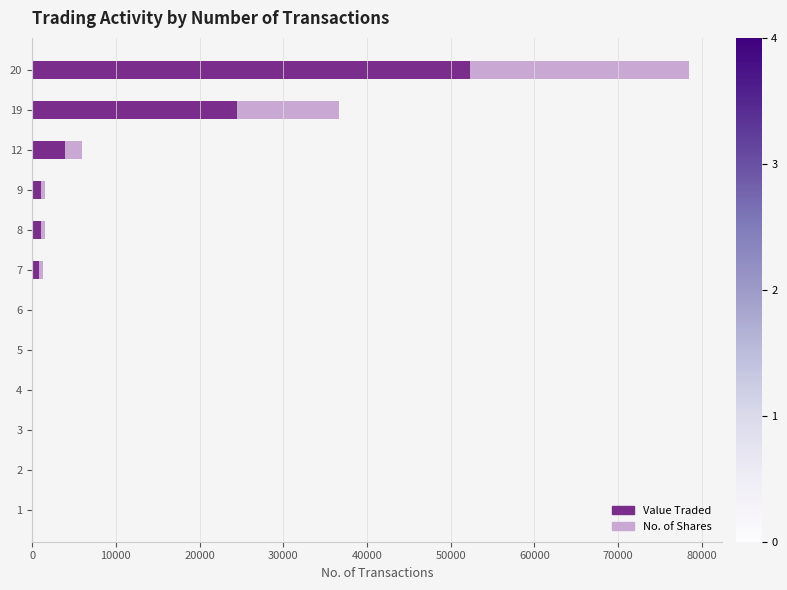

The value of Value Traded at 19 is 13245. True or false?

False